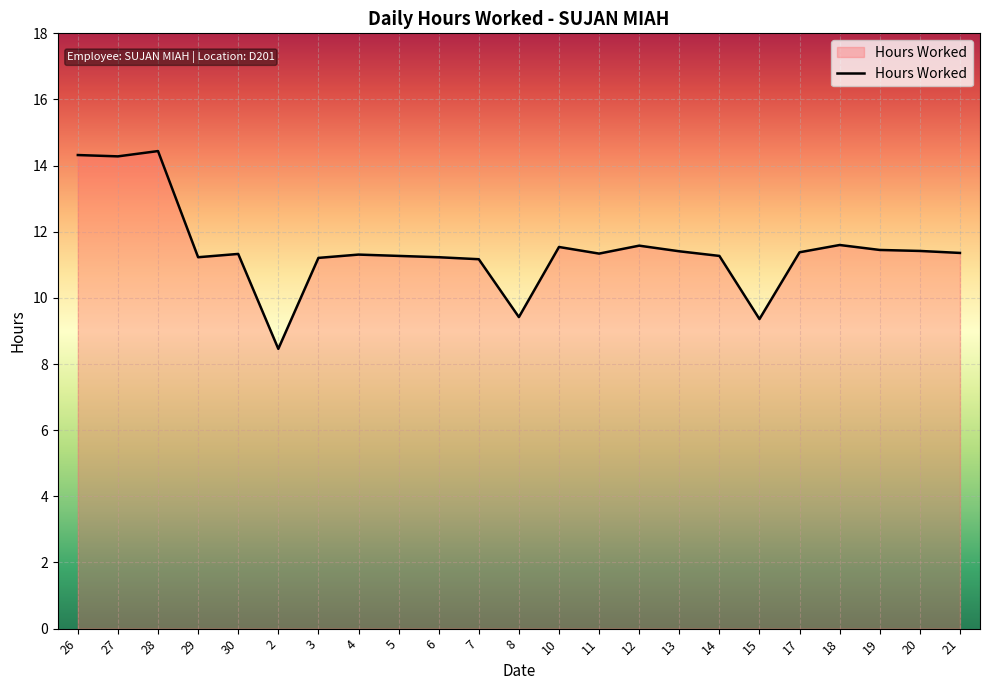

True or false: the data shows 11.4 at 17.

True